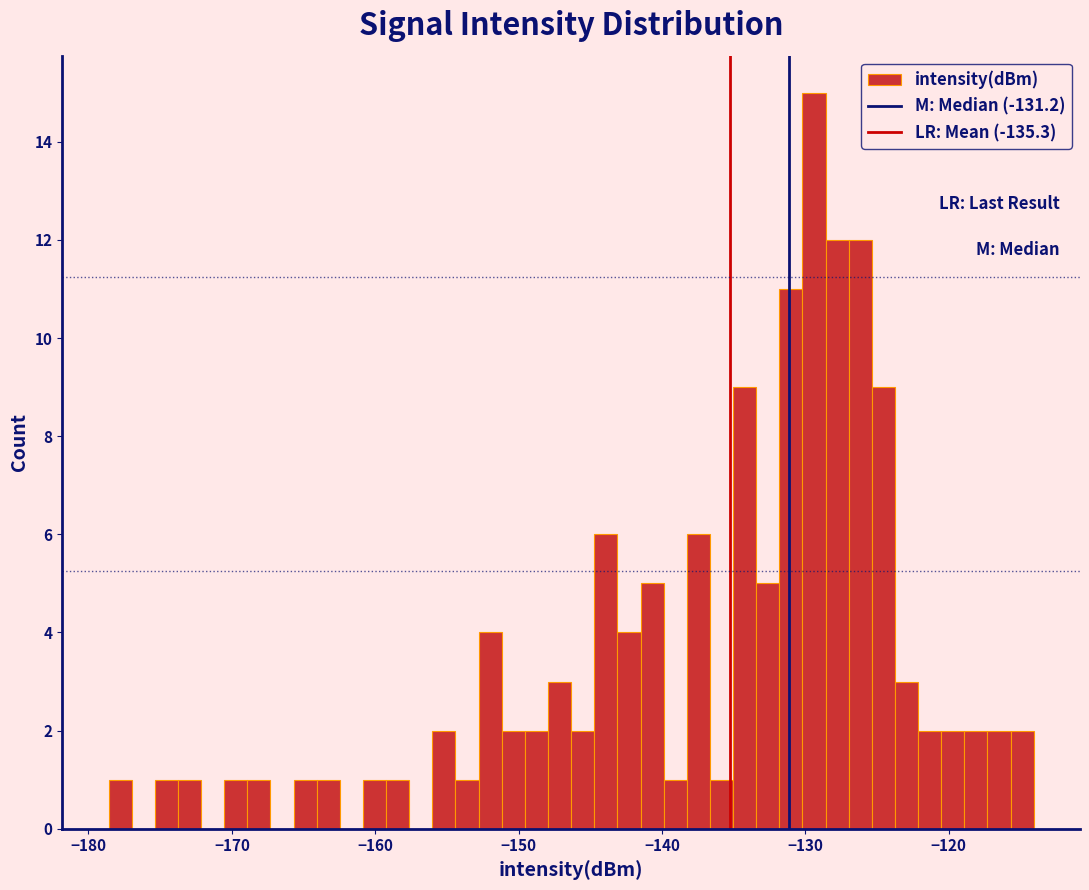

Read against the x-axis, roughly where is the centre of the tallest bar?

-129